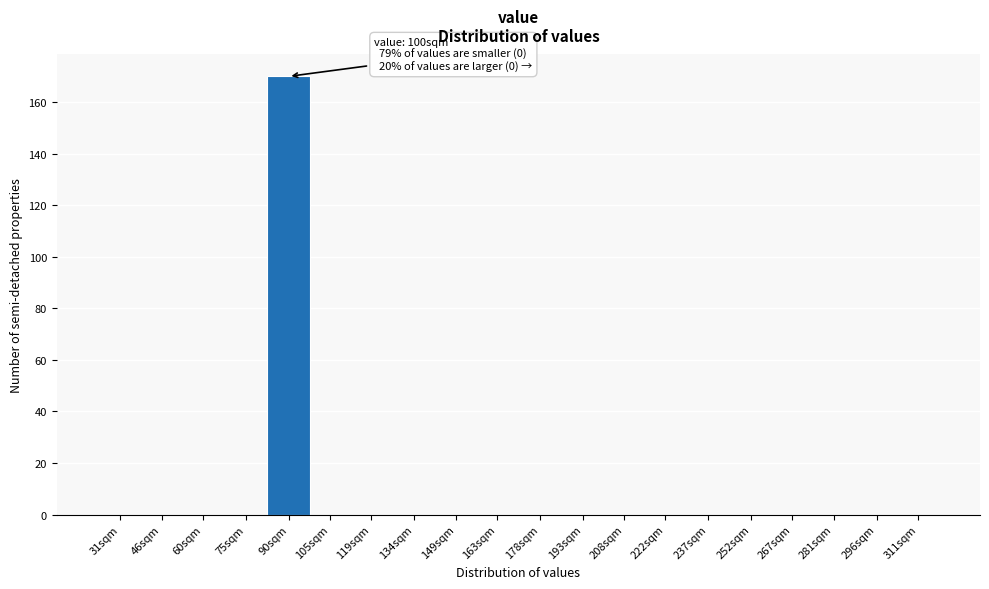

Reading left to right, what are all the values shown in this chart?

31sqm=0	46sqm=0	60sqm=0	75sqm=0	90sqm=170	105sqm=0	119sqm=0	134sqm=0	149sqm=0	163sqm=0	178sqm=0	193sqm=0	208sqm=0	222sqm=0	237sqm=0	252sqm=0	267sqm=0	281sqm=0	296sqm=0	311sqm=0